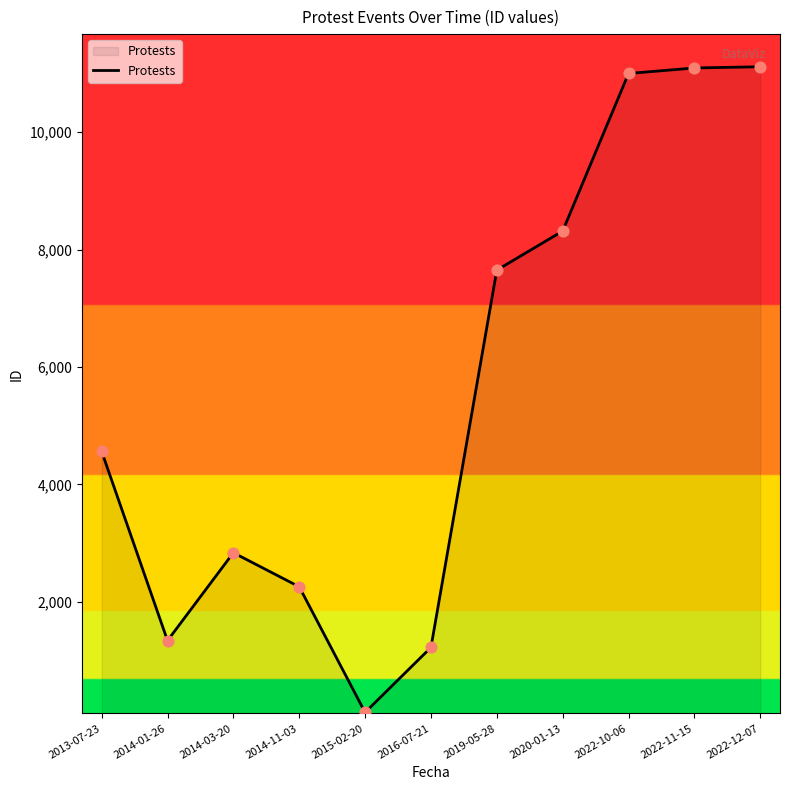

Between 2022-11-15 and 2015-02-20, which is larger?

2022-11-15